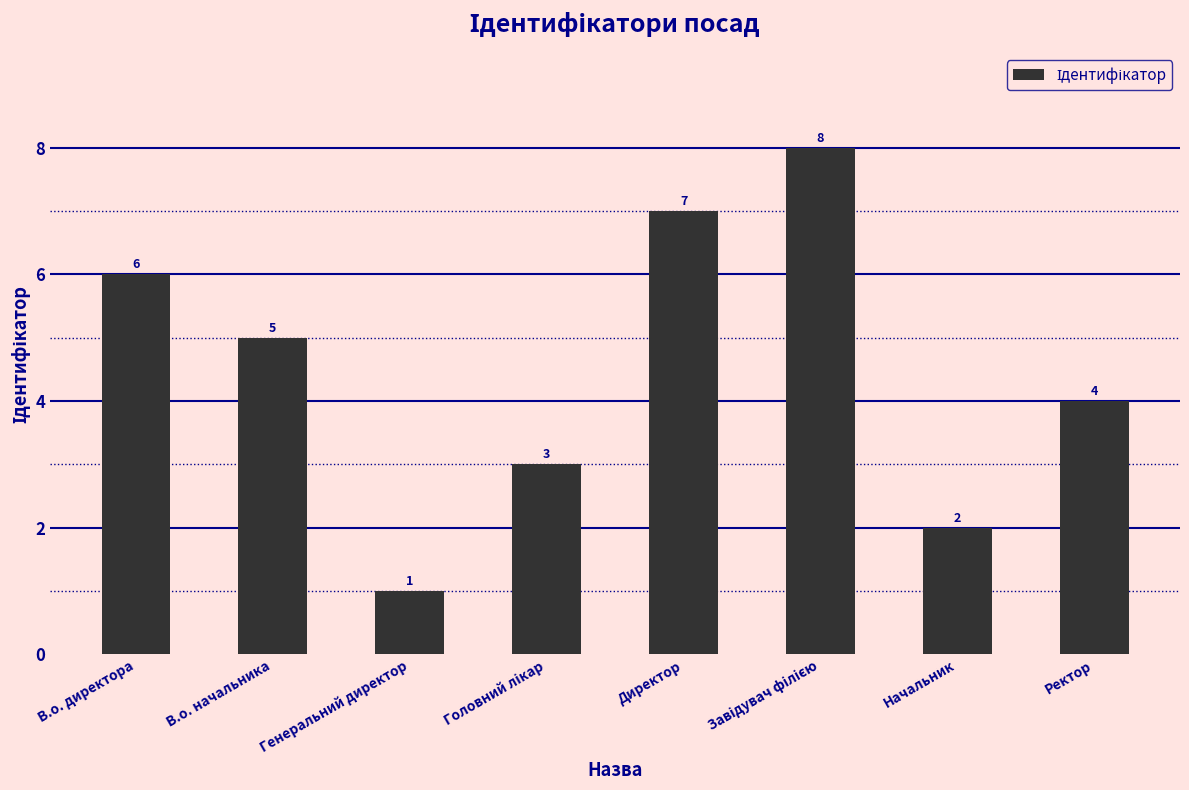

Reading left to right, extract all data points from this chart.

6	5	1	3	7	8	2	4